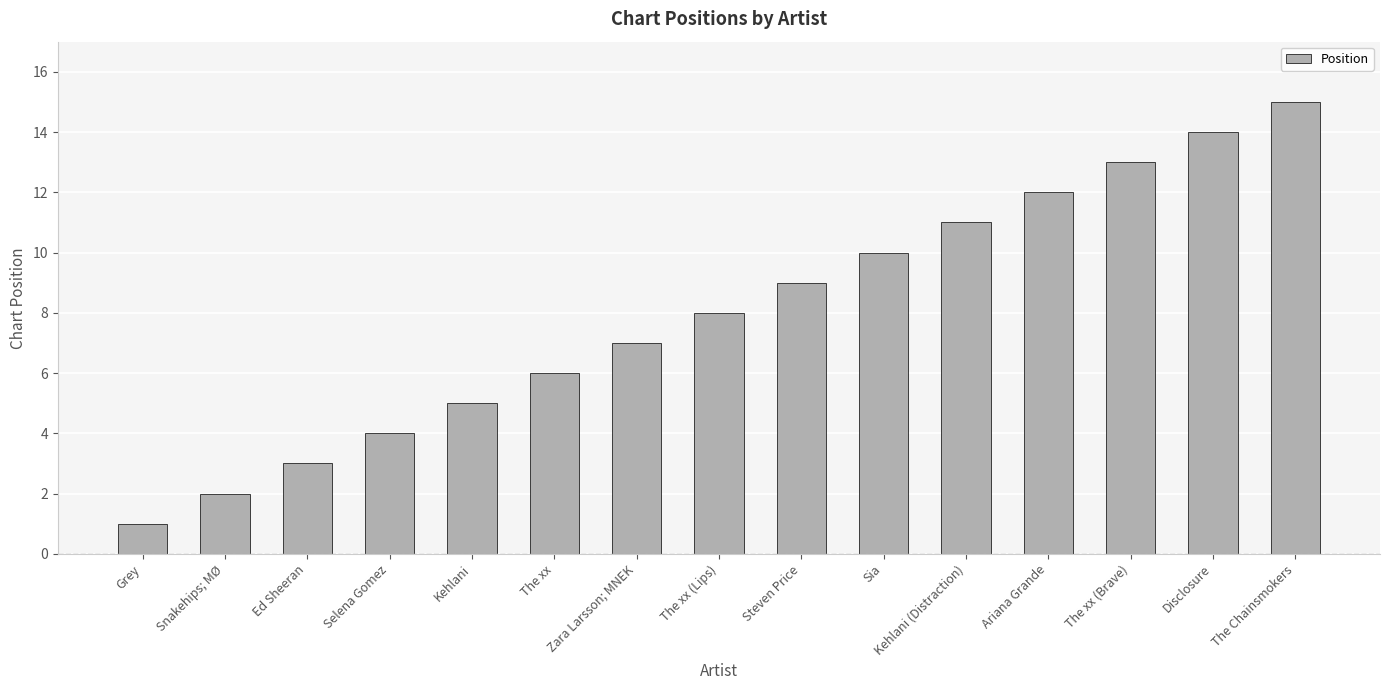

Does the chart contain stacked bars?

No